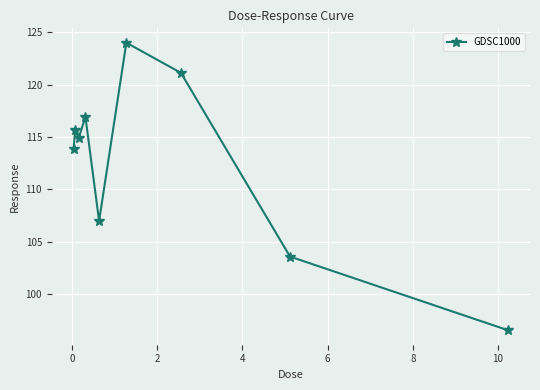

What is the average value?

112.6